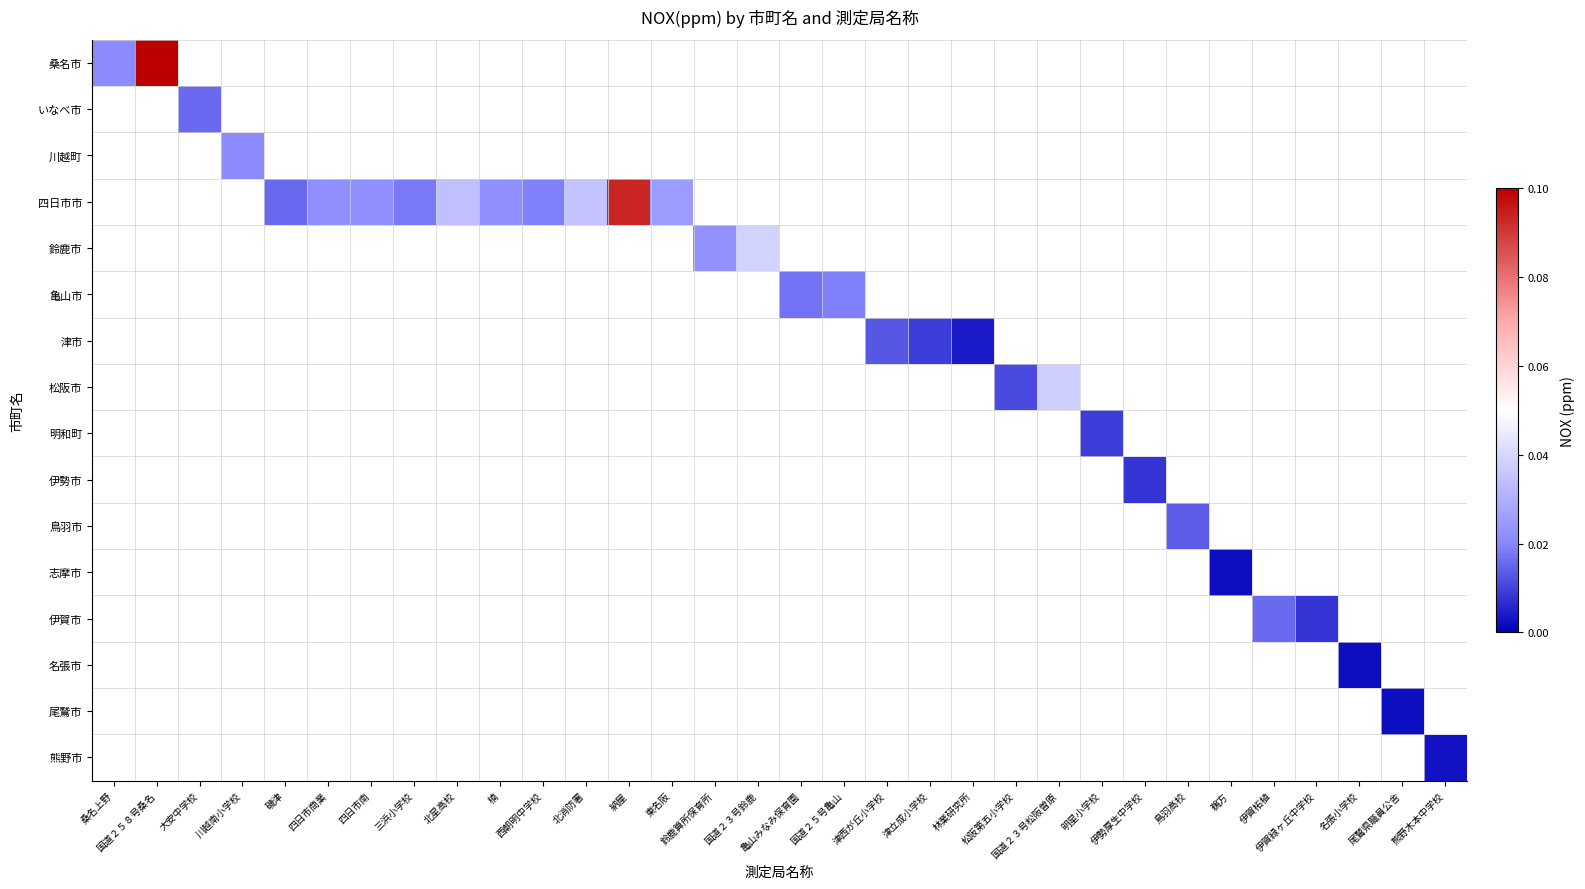

How many positive values does the 鳥羽市 series have?

1